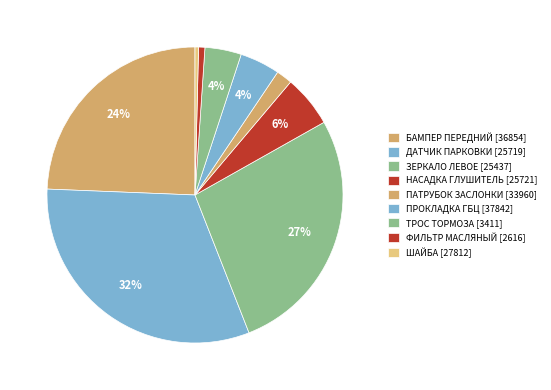

To the nearest percent, what is the average slice percentage?

11%